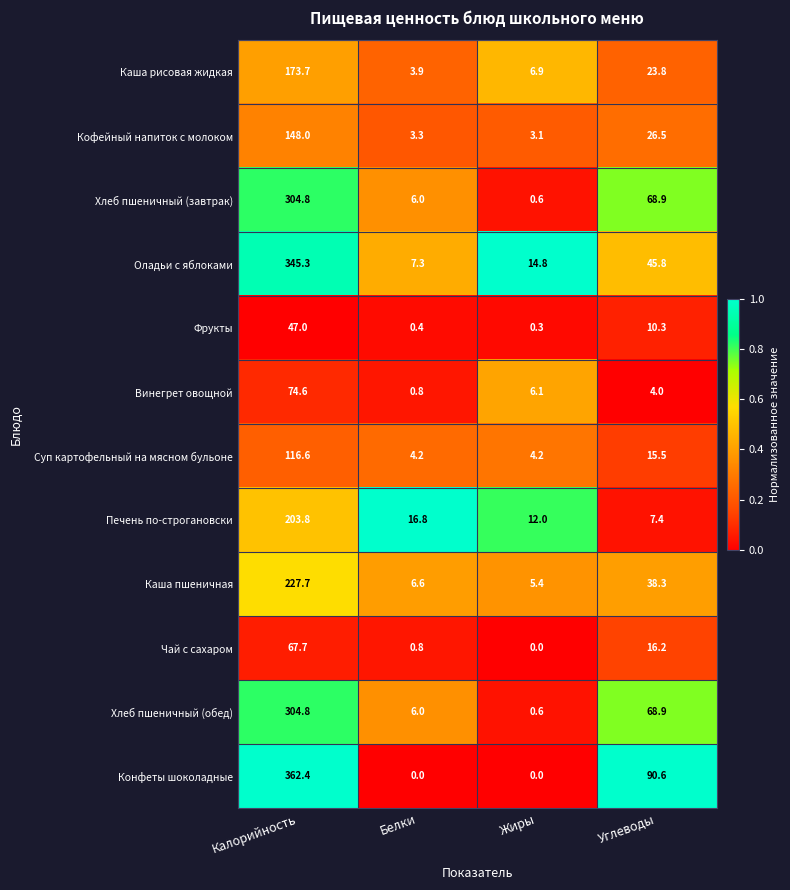

Rank the categories by Каша пшеничная value from highest to lowest.

Калорийность, Углеводы, Белки, Жиры